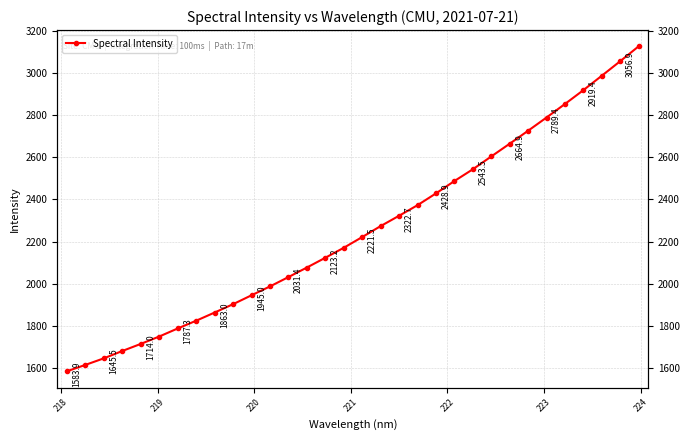

True or false: there are more than 0 points higher than both neighbors.

False